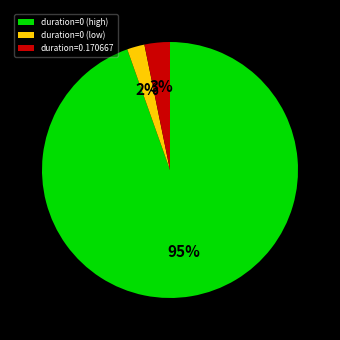

Rank the categories by value from highest to lowest.

duration=0 (high), duration=0.170667, duration=0 (low)